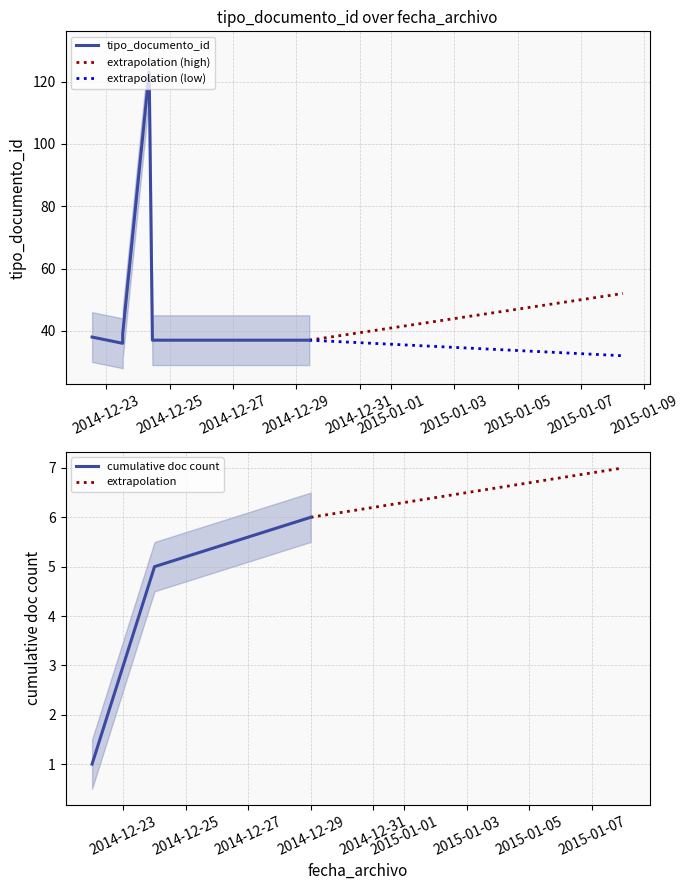

What is the label of the 5th point from the right?

2014-12-23 12:21:48